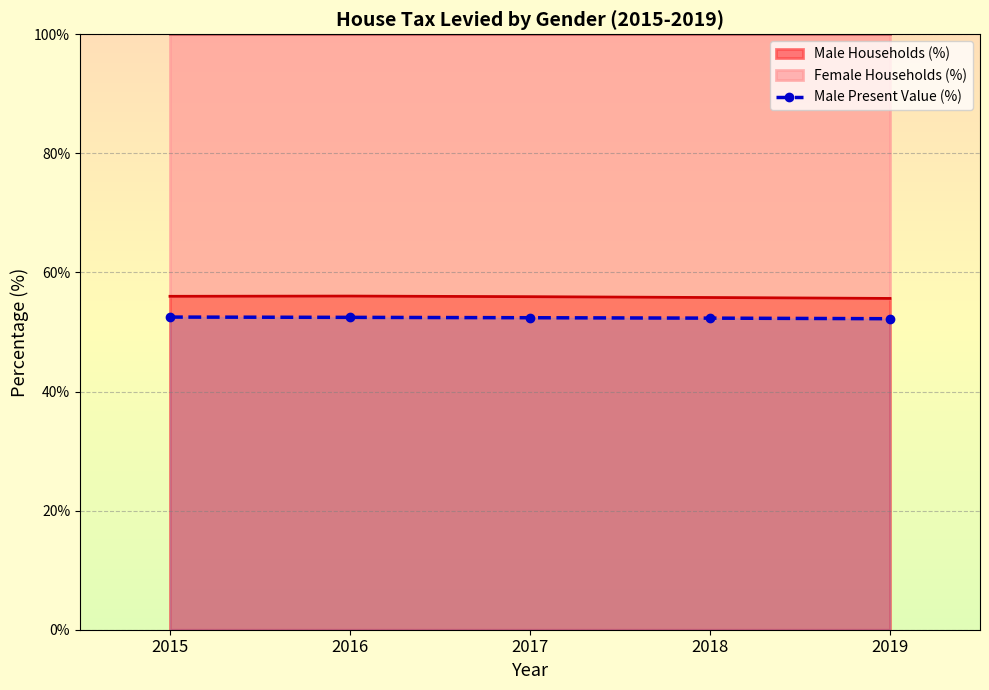

Approximately how many times larger is the value at 2017 compared to 2018?

1.0